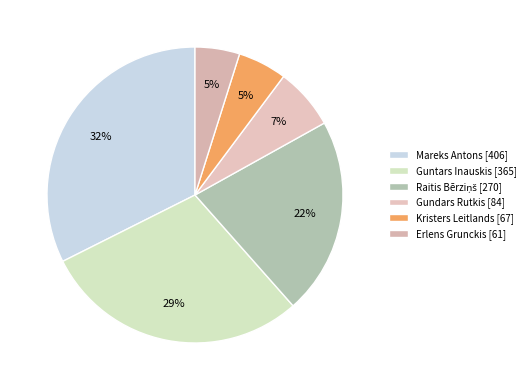

True or false: Kristers Leitlands accounts for 17% of the total.

False